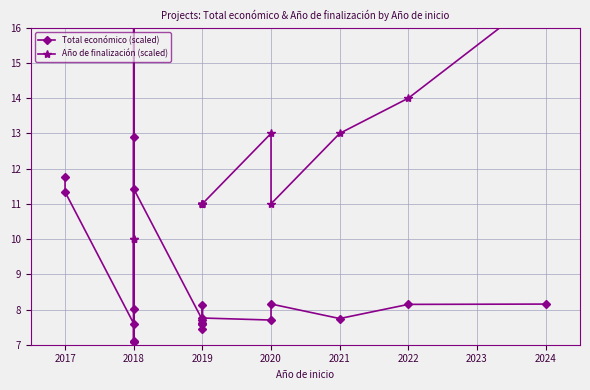

Rank the series by their maximum value, from lowest to highest.

Total económico (scaled), Año de finalización (scaled)